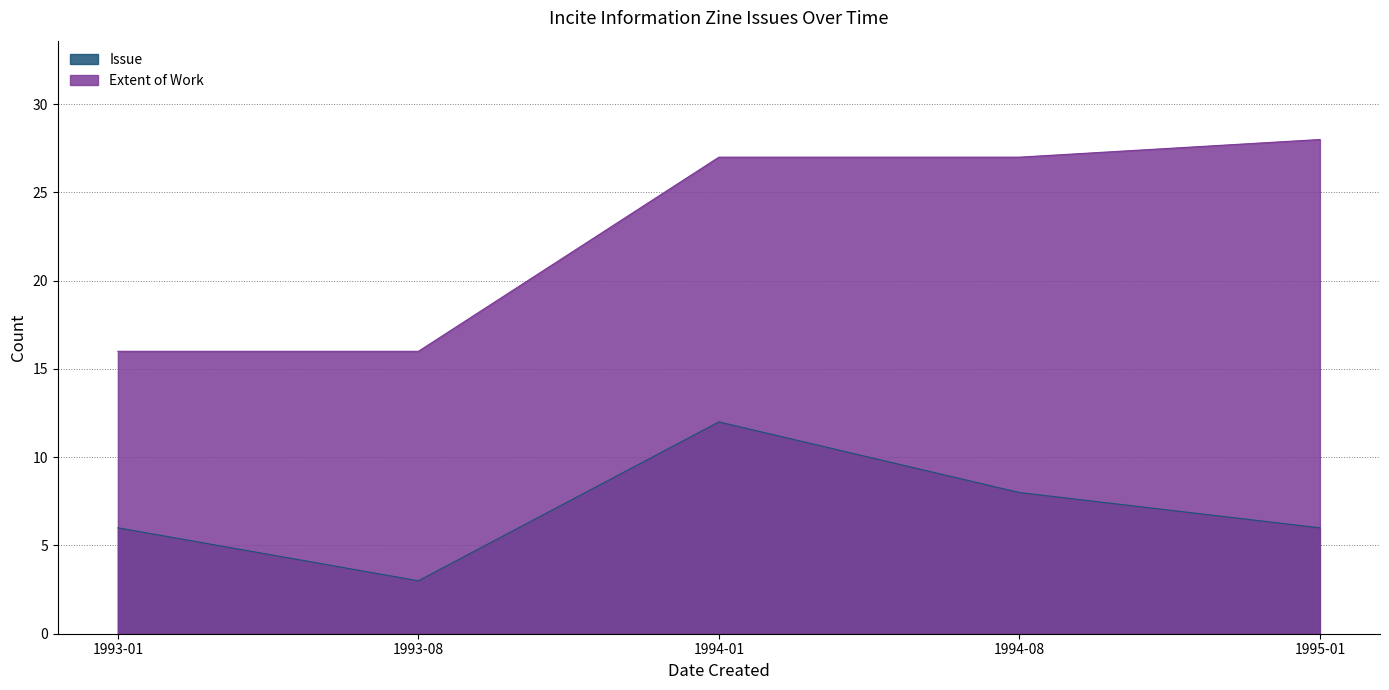

What is the label of the 2nd point from the left?

1993-08